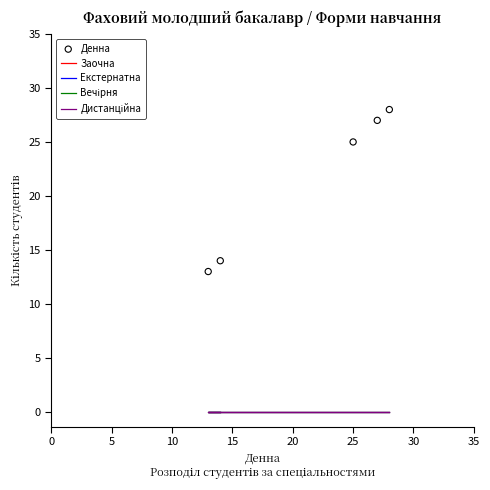

Which series has the largest total across all categories?

Денна